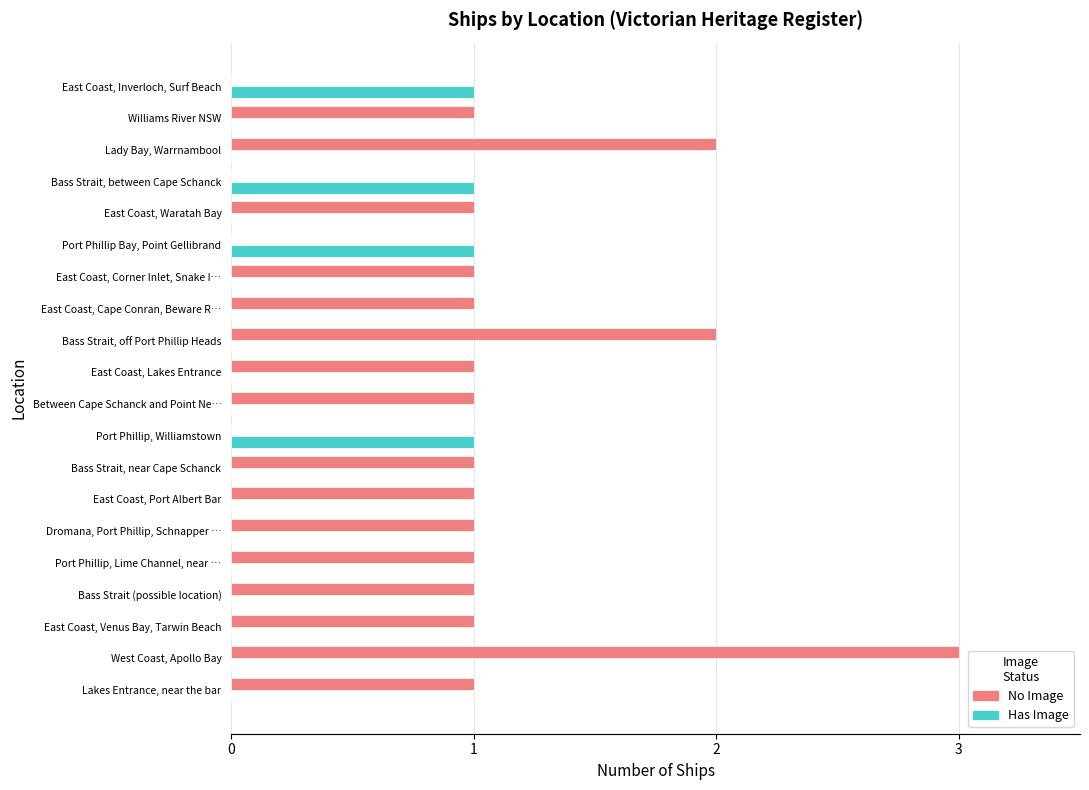

Is it true that No Image equals 3 at West Coast, Apollo Bay?

True